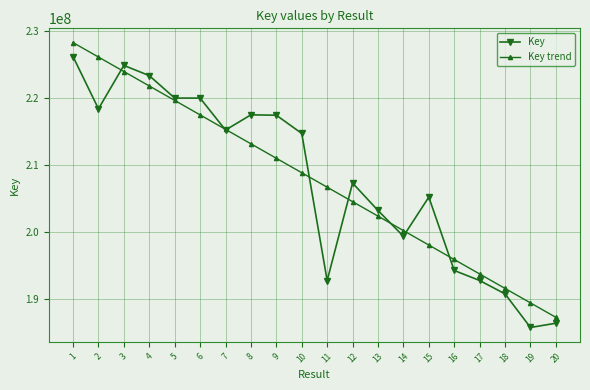

The Key series shows 68922665.8 at 9. True or false?

False